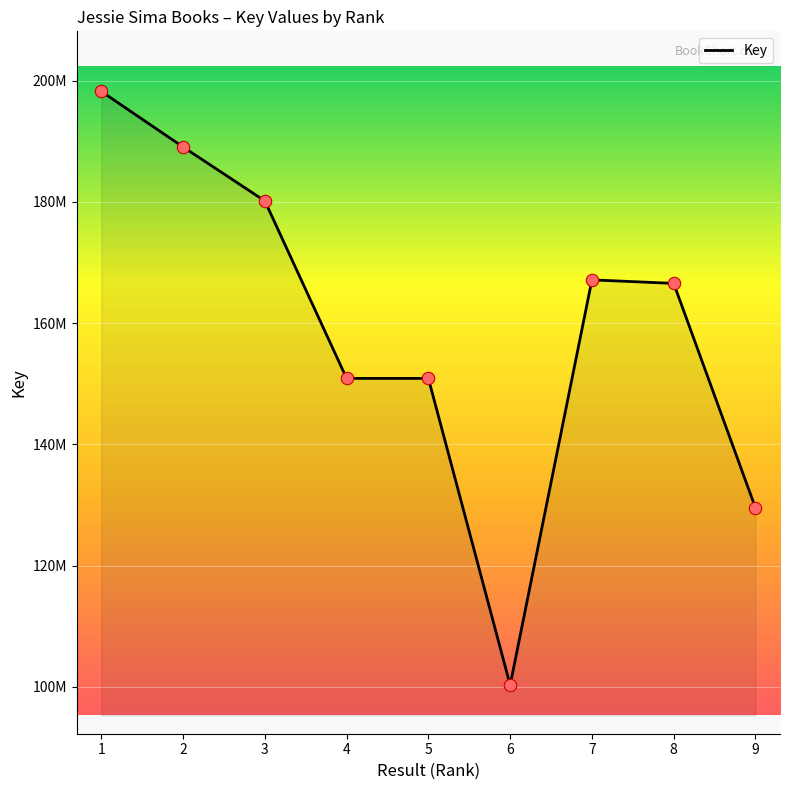

Between 1 and 7, which is larger?

1